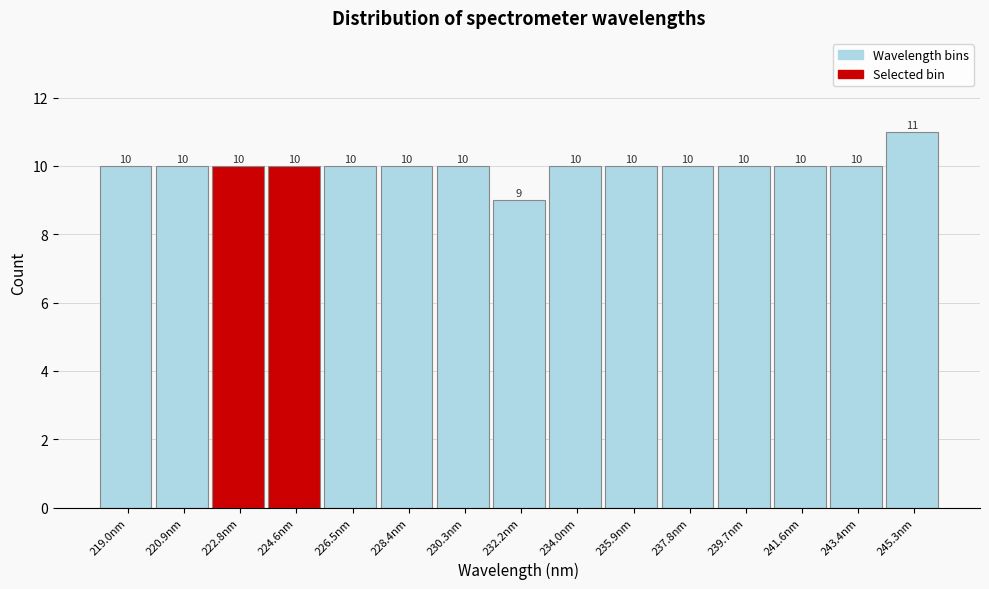

Reading left to right, list every bar in this chart as the range it spans on the x-axis followed by its height. The bar edges are not printed on the chart, so give them approximately, as read against the axis.

218.0 to 220.0: 10
220.0 to 221.8: 10
221.8 to 223.6: 10
223.6 to 225.6: 10
225.6 to 227.4: 10
227.4 to 229.4: 10
229.4 to 231.2: 10
231.2 to 233.0: 9
233.0 to 235.0: 10
235.0 to 236.8: 10
236.8 to 238.8: 10
238.8 to 240.6: 10
240.6 to 242.4: 10
242.4 to 244.4: 10
244.4 to 246.2: 11